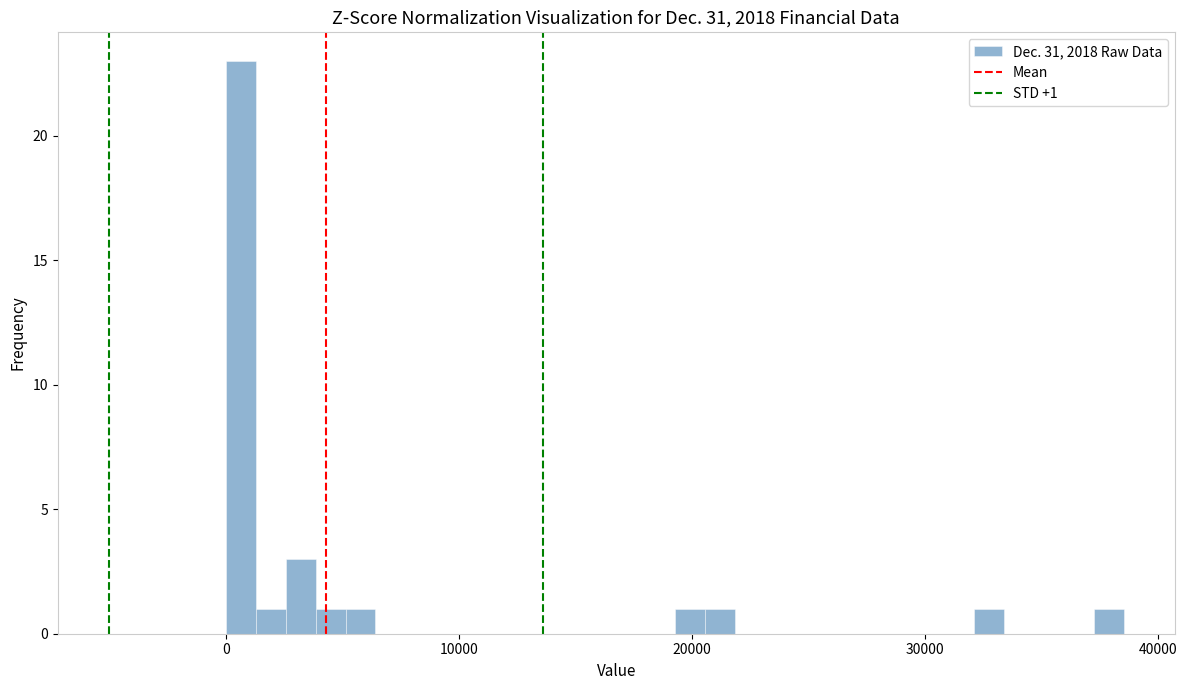

Read against the x-axis, roughly where is the centre of the tallest bar?

1000